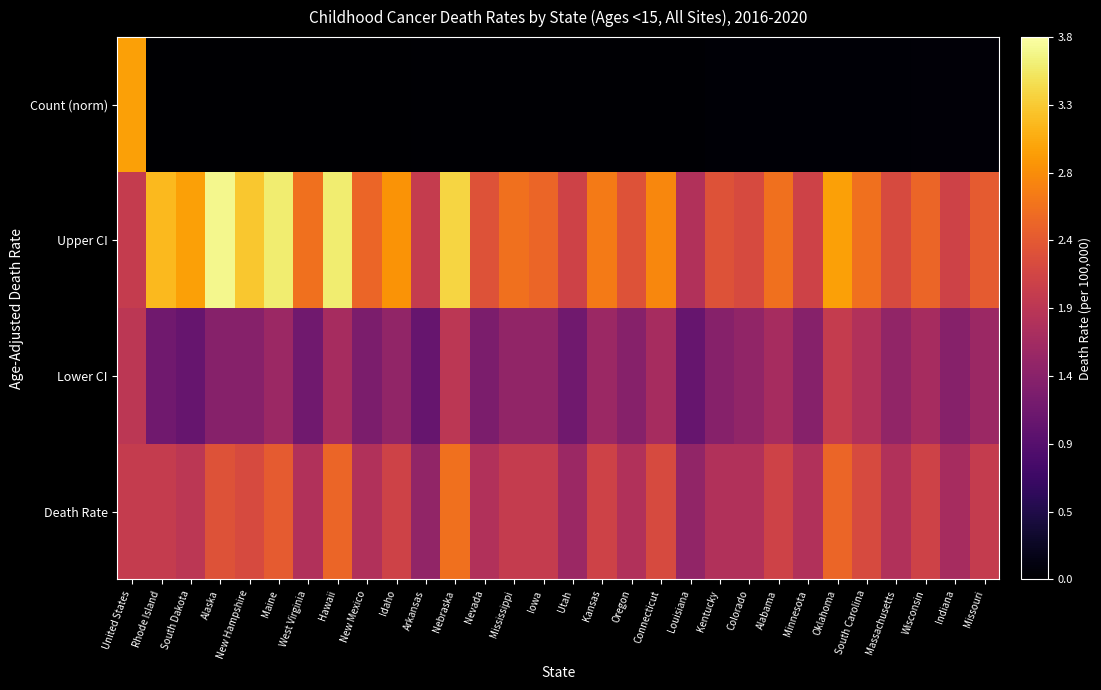

How many series are shown in this chart?

4